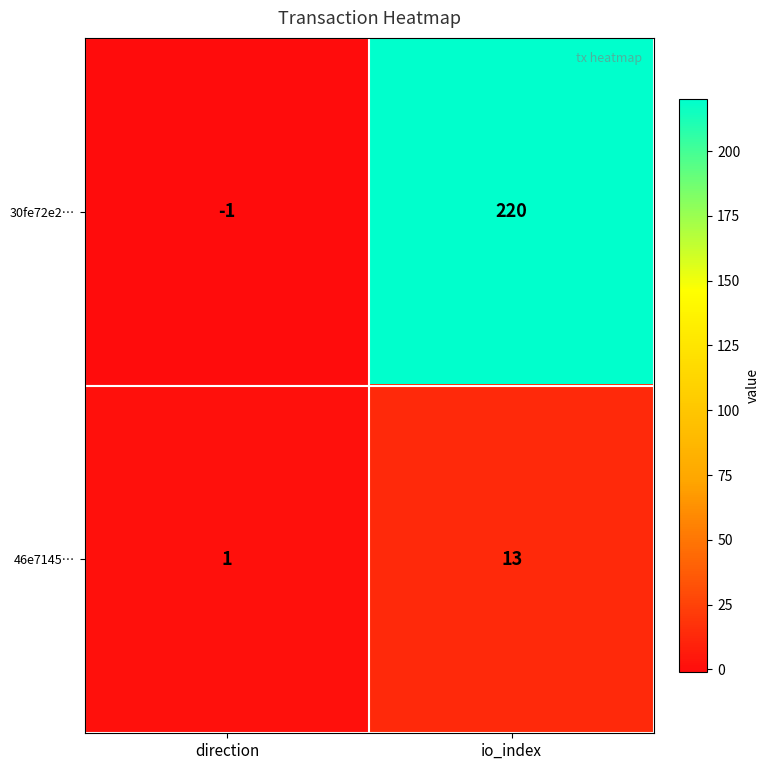

Rank the series at direction from lowest to highest value.

30fe72e2…, 46e7145…